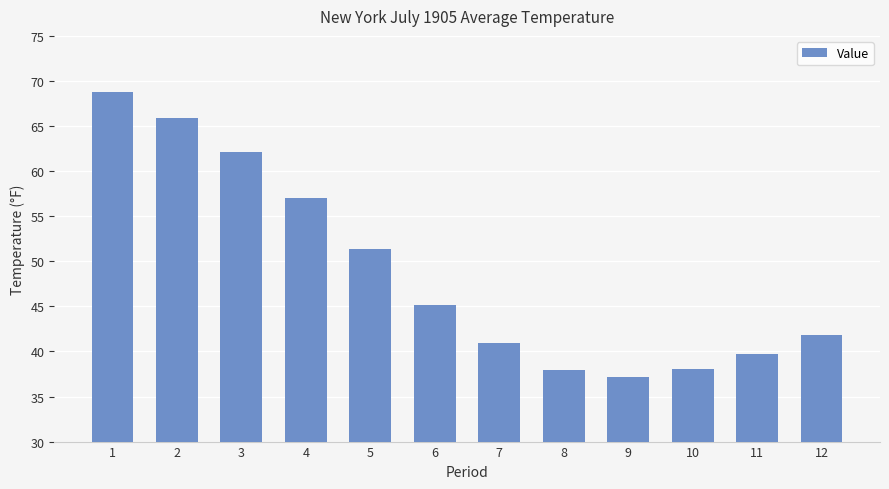

What is the average value?

48.8